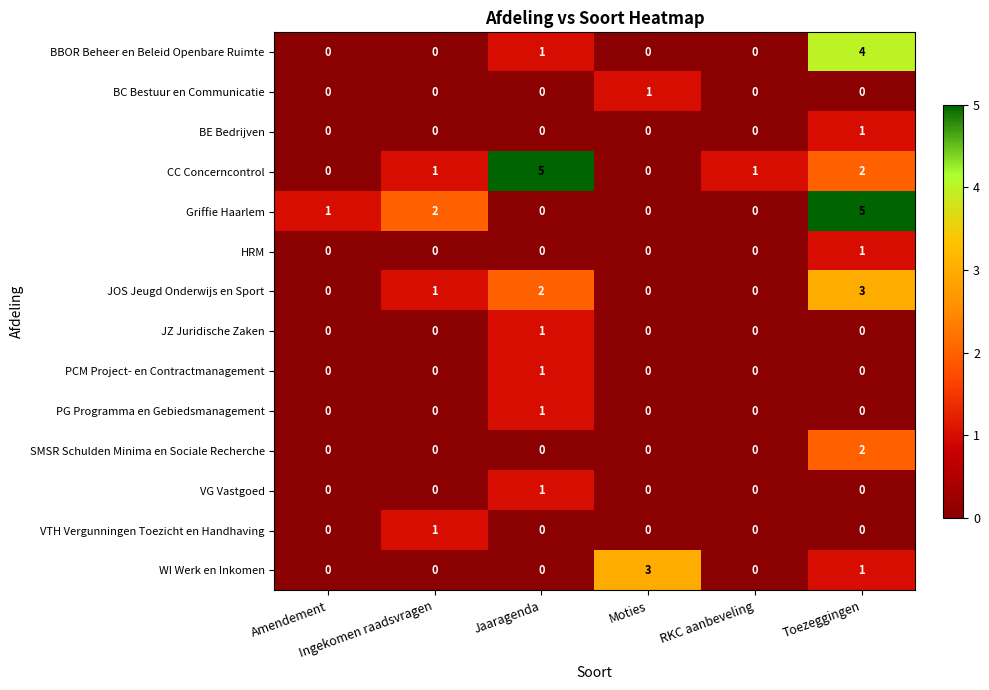

Which series has the largest total across all categories?

CC Concerncontrol